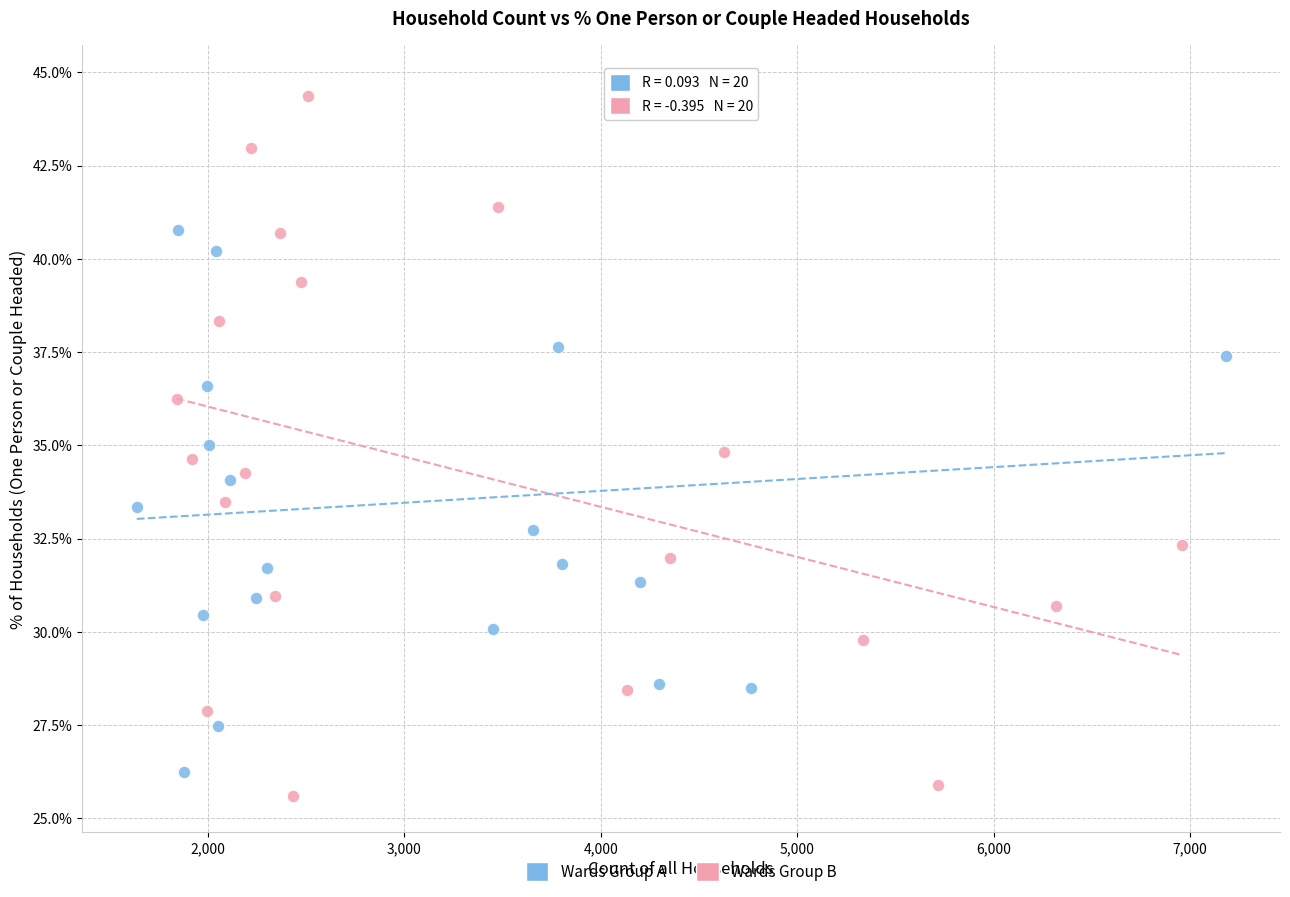

Which series has the largest Y range (max minus min)?

Wards Group B